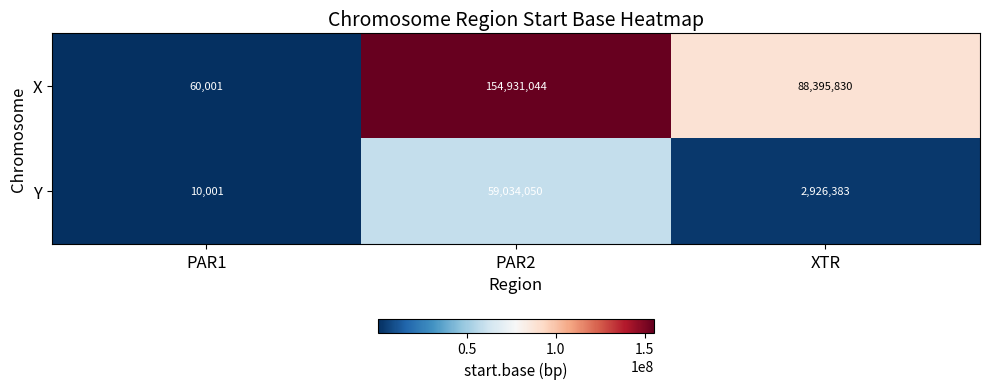

Which label corresponds to the largest value in the chart?

PAR2